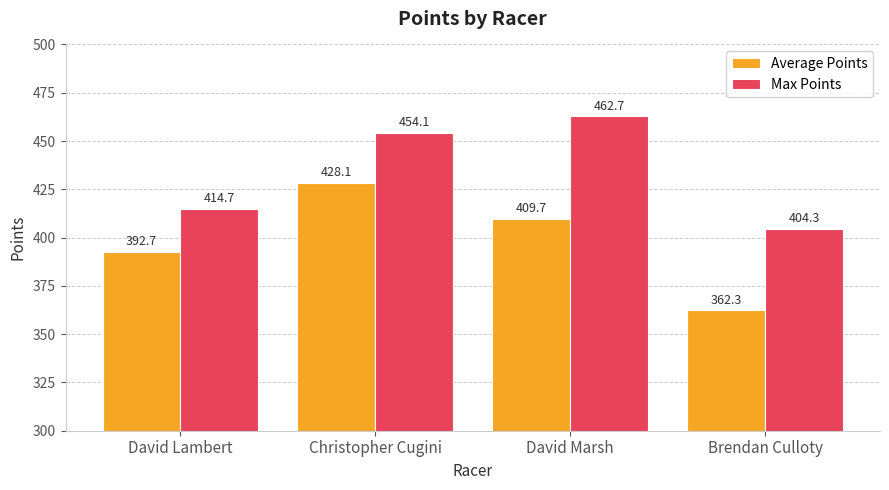

Which series has the widest spread of values?

Average Points